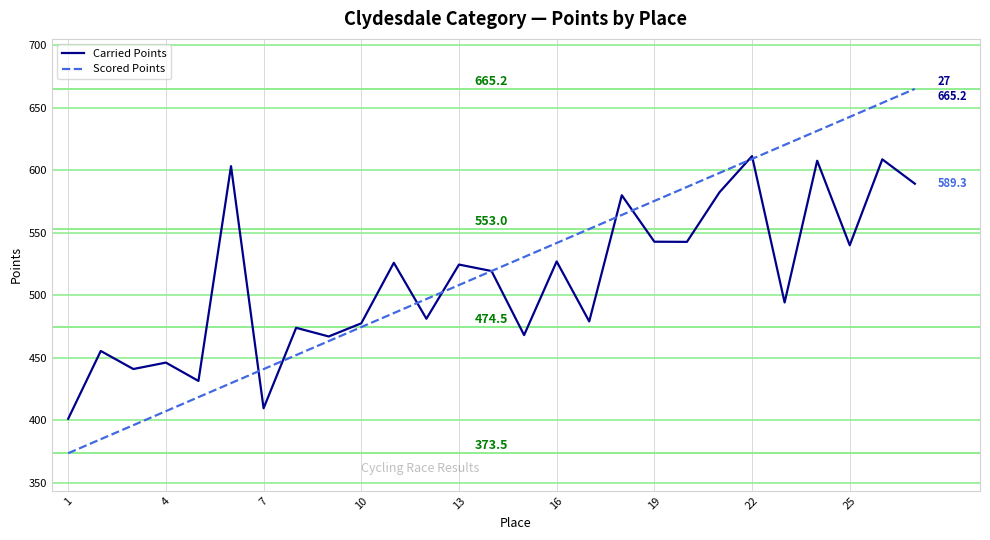

How many series are shown in this chart?

2